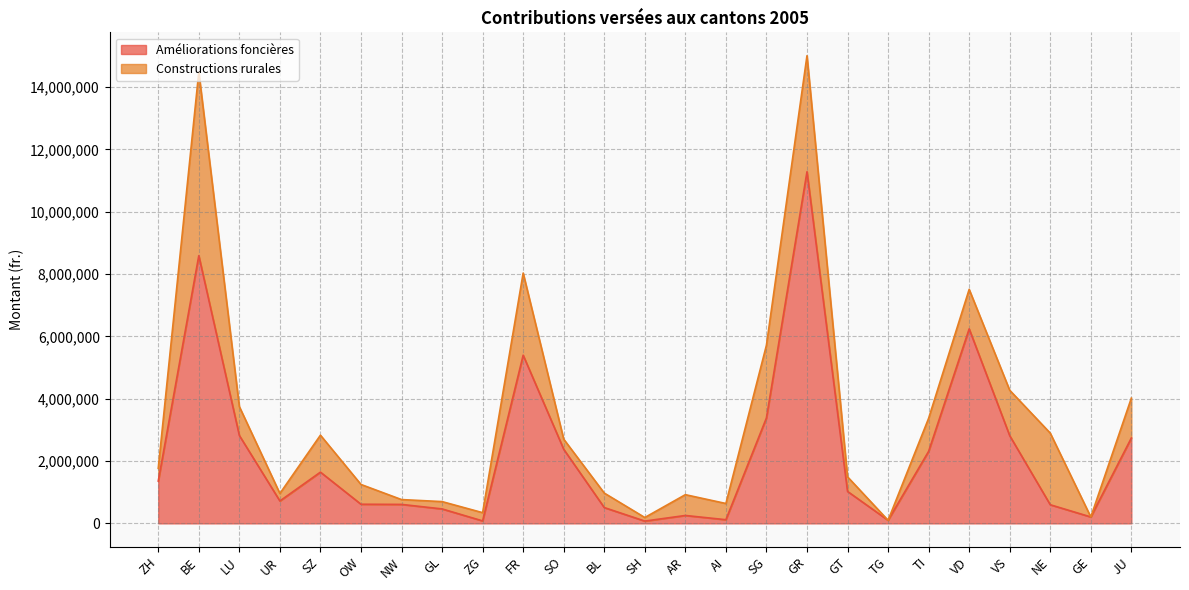

Reading right to left, what are all the values shown in this chart?

JU=2740107	GE=206183	NE=598110	VS=2814395	VD=6241750	TI=2311984	TG=99665	GT=1026000	GR=11285535	SG=3384767	AI=117819	AR=253700	SH=73915	BL=508013	SO=2378052	FR=5397261	ZG=79682	GL=464066	NW=608900	OW=614354	SZ=1644613	UR=719329	LU=2820783	BE=8591903	ZH=1357948